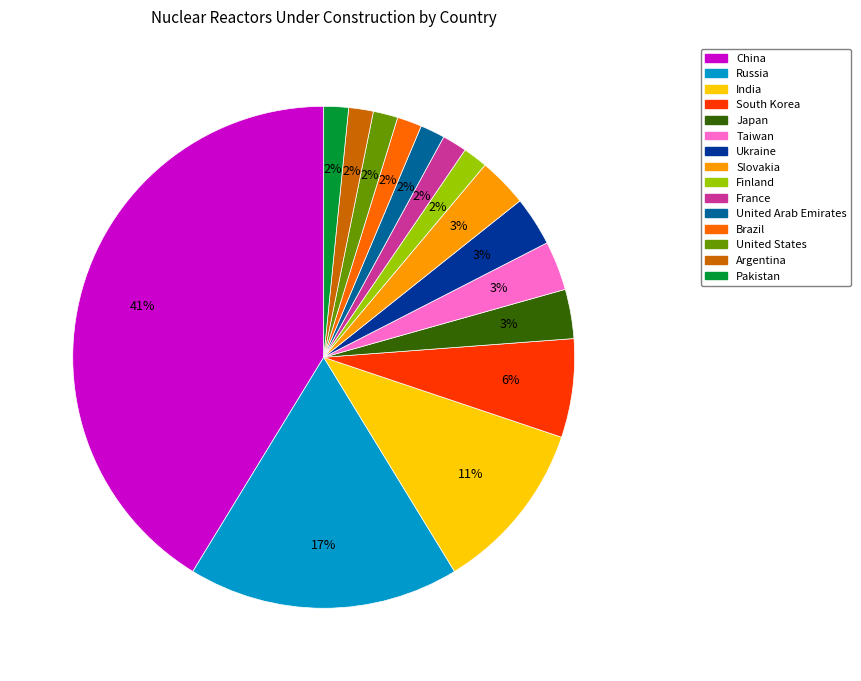

Between Russia and Finland, which is larger?

Russia